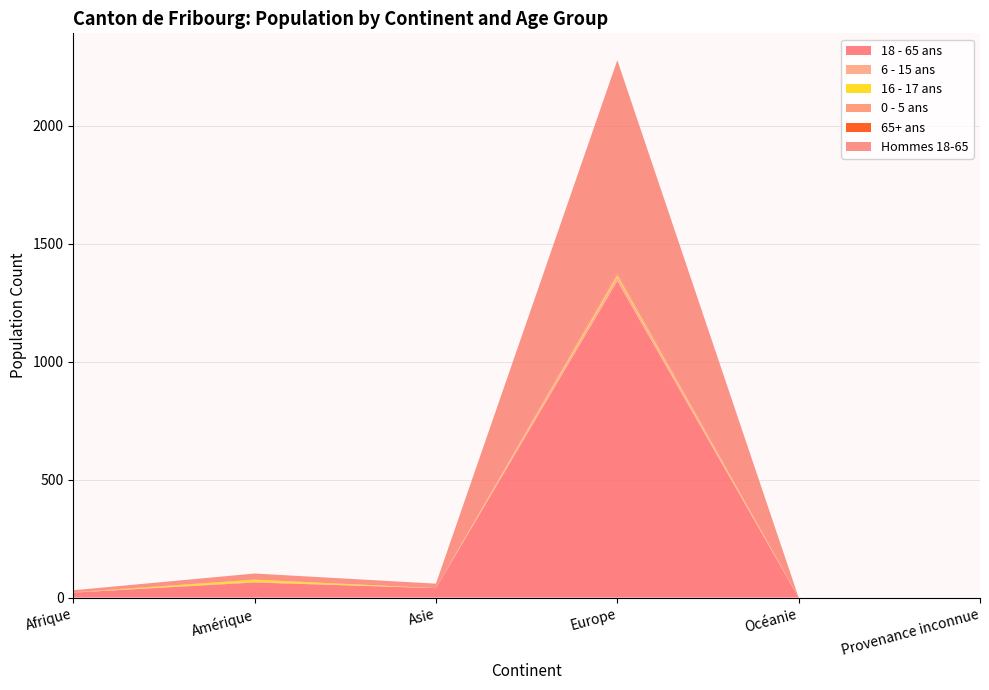

Reading left to right, list all the values displayed in this chart.

18 - 65 ans: 21	64	40	1342	0	0
6 - 15 ans: 0	3	0	17	0	0
16 - 17 ans: 0	9	0	6	0	0
0 - 5 ans: 1	0	0	8	0	0
65+ ans: 1	0	0	3	0	0
Hommes 18-65: 8	26	19	902	0	0